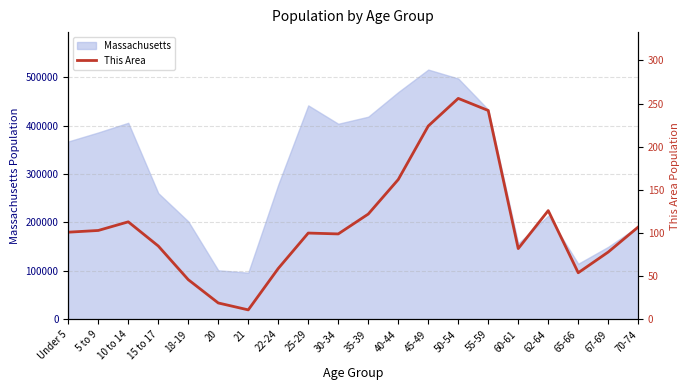

What is the label of the 19th point from the right?

5 to 9